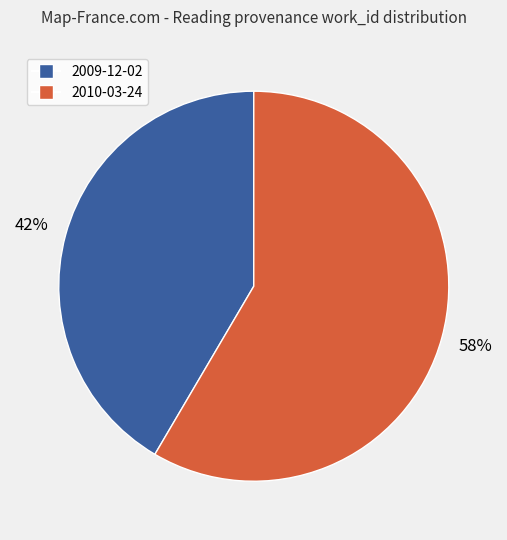

The 2009-12-02 slice represents 42% of the pie. True or false?

True